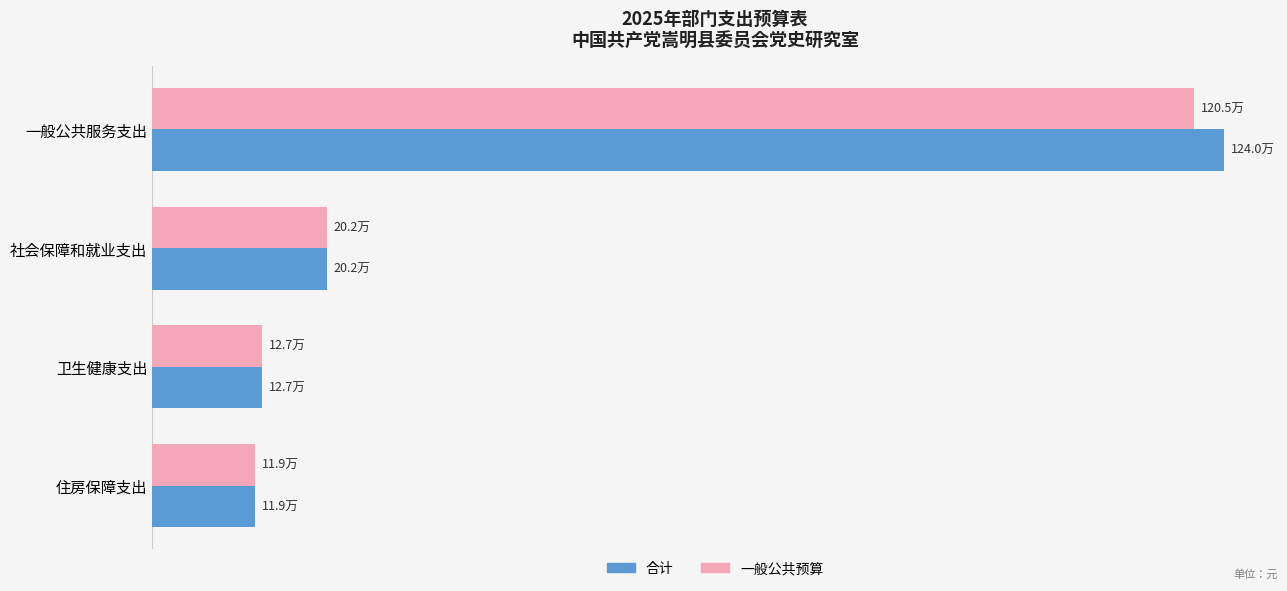

What is the value of the 合计 bar at the 3rd from the left?

127382.7